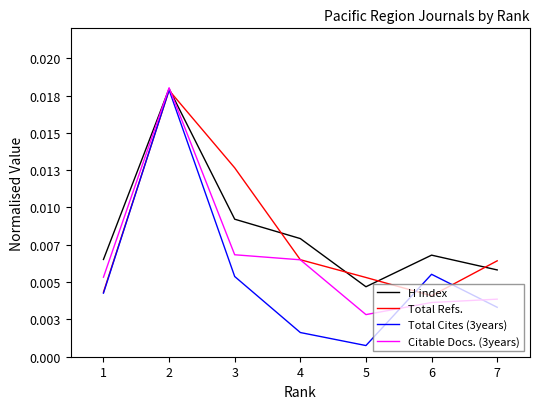

True or false: H index and Total Refs. intersect in this chart.

True